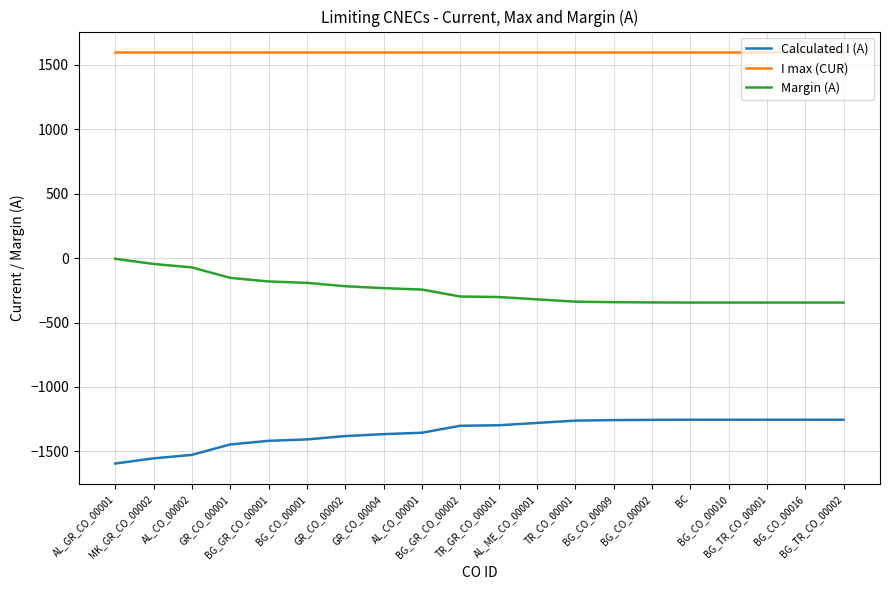

Which series has the largest total across all categories?

I max (CUR)